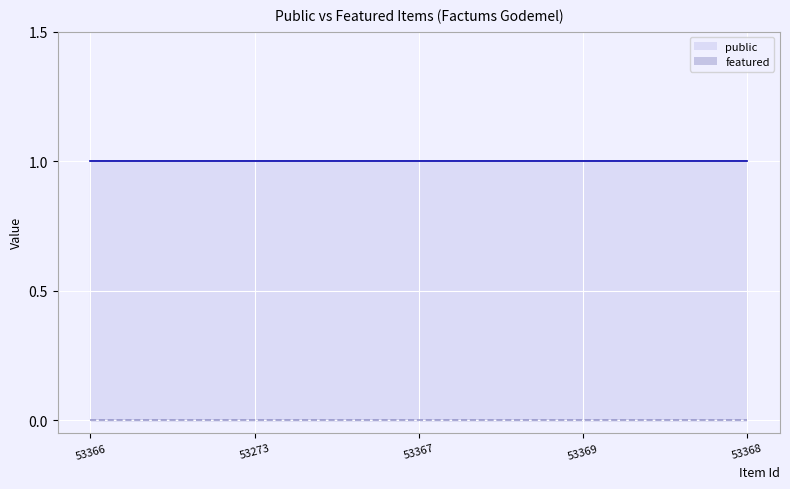

Which series has the widest spread of values?

public